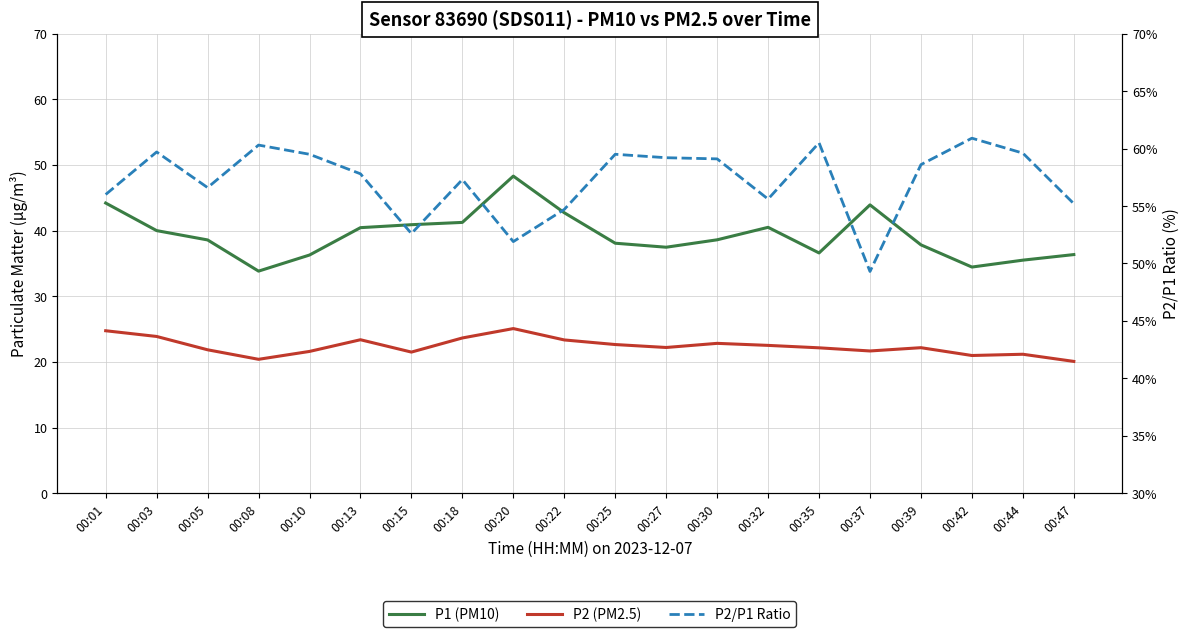

At which category does P2 (PM2.5) reach its first local valley?

00:08